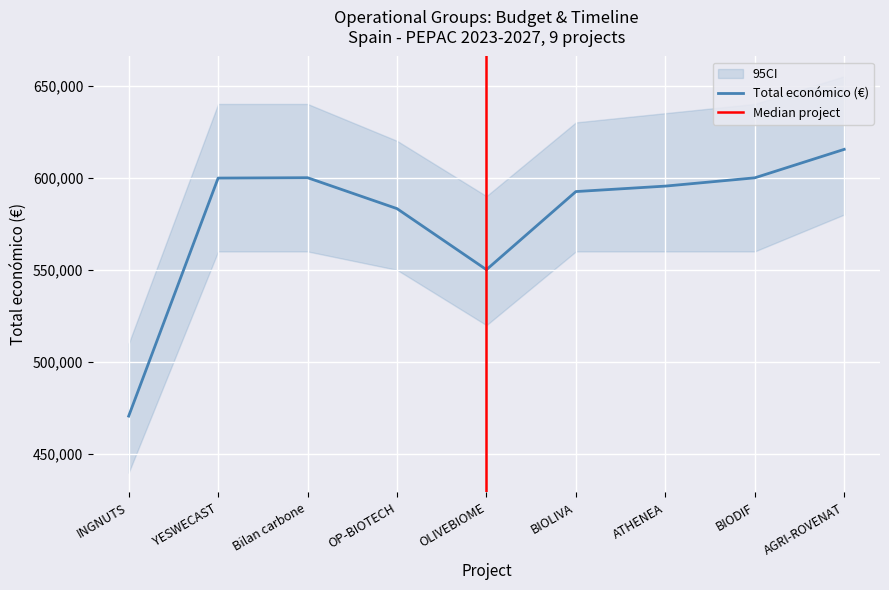

Where does the data first go above 595436?

YESWECAST